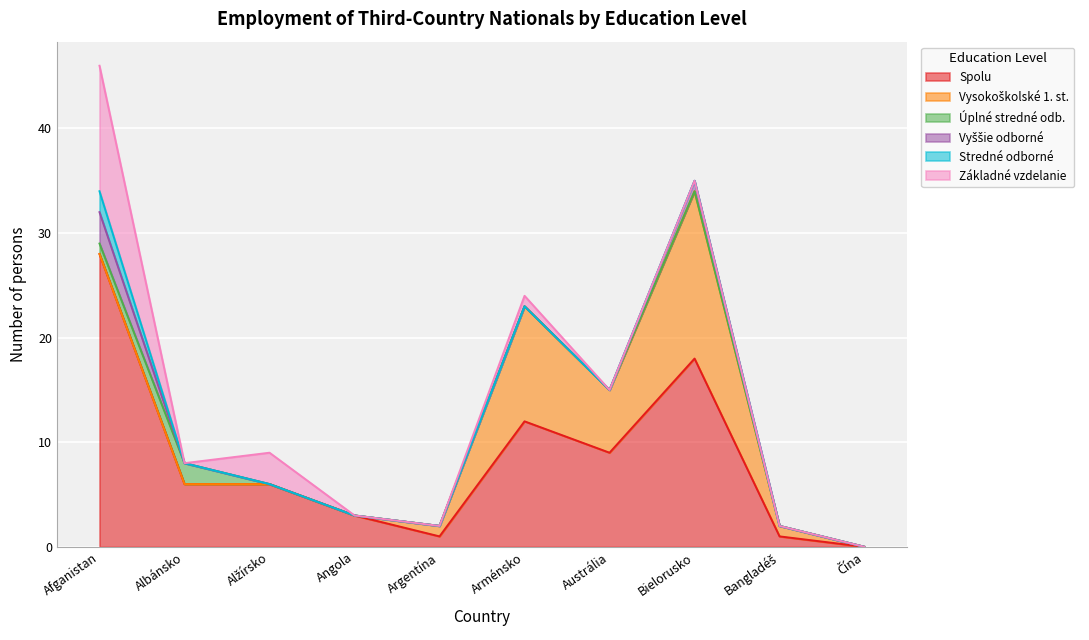

At which category is the sum across all series the highest?

Afganistan